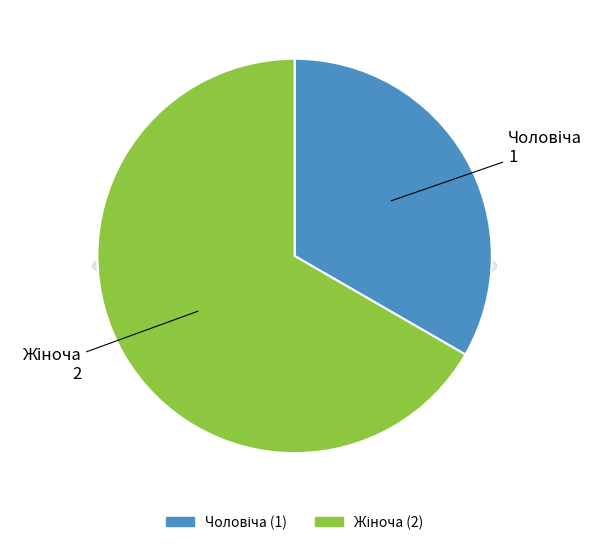

What is the ratio of the value at Чоловіча to the value at Жіноча?

0.5